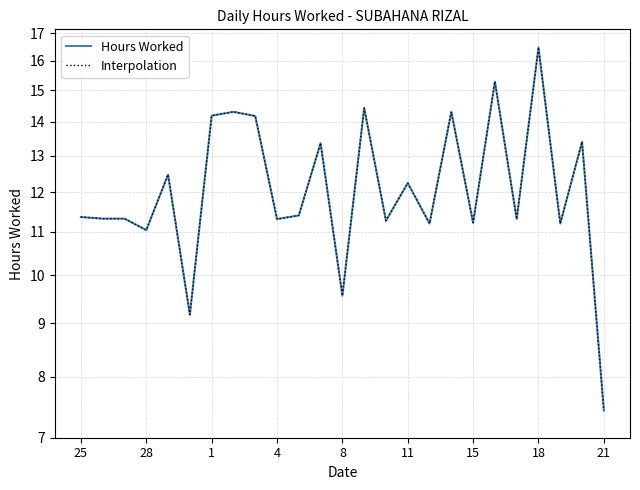

Reading left to right, transcribe all the data shown in this chart.

Hours Worked: 11.4	11.3	11.3	11.0	12.5	9.2	14.2	14.3	14.2	11.3	11.4	13.4	9.6	14.4	11.3	12.2	11.2	14.3	11.2	15.3	11.3	16.5	11.2	13.4	7.4
Interpolation: 11.4	11.3	11.3	11.0	12.5	9.2	14.2	14.3	14.2	11.3	11.4	13.4	9.6	14.4	11.3	12.2	11.2	14.3	11.2	15.3	11.3	16.5	11.2	13.4	7.4